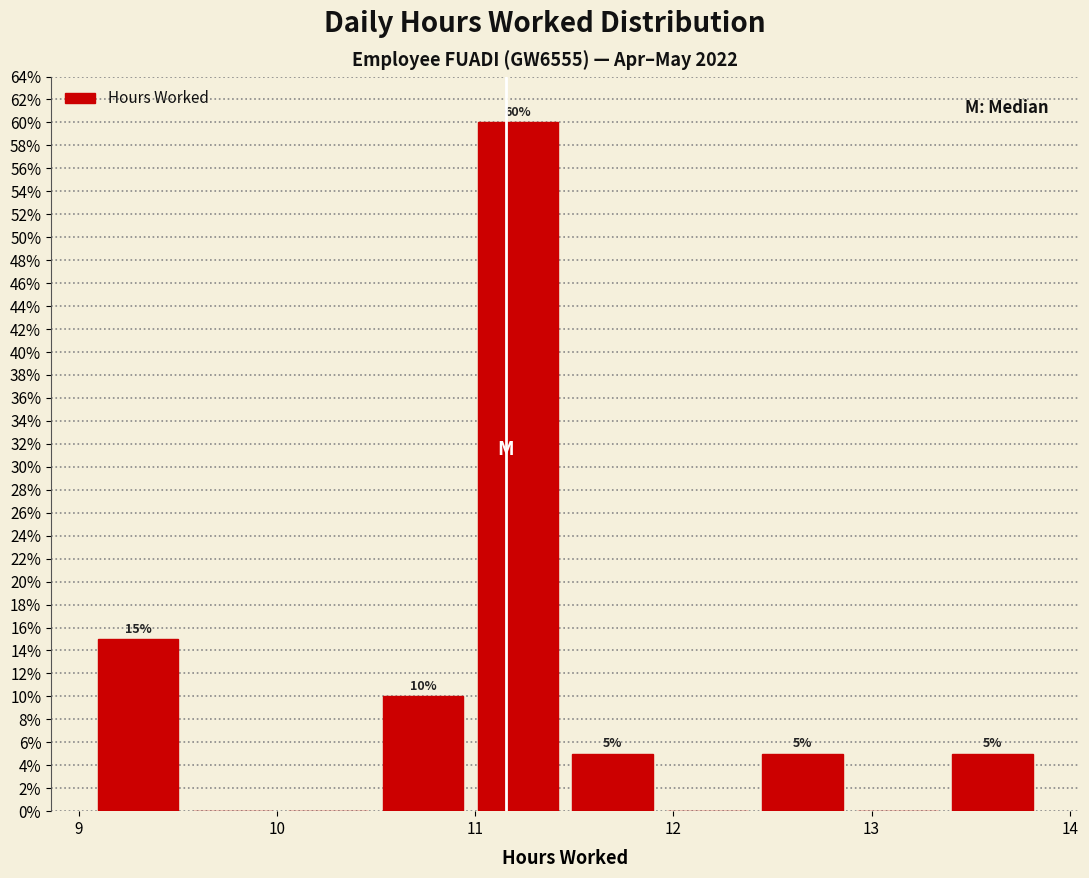

Which range on the x-axis has the tallest bar?

11.0 to 11.5